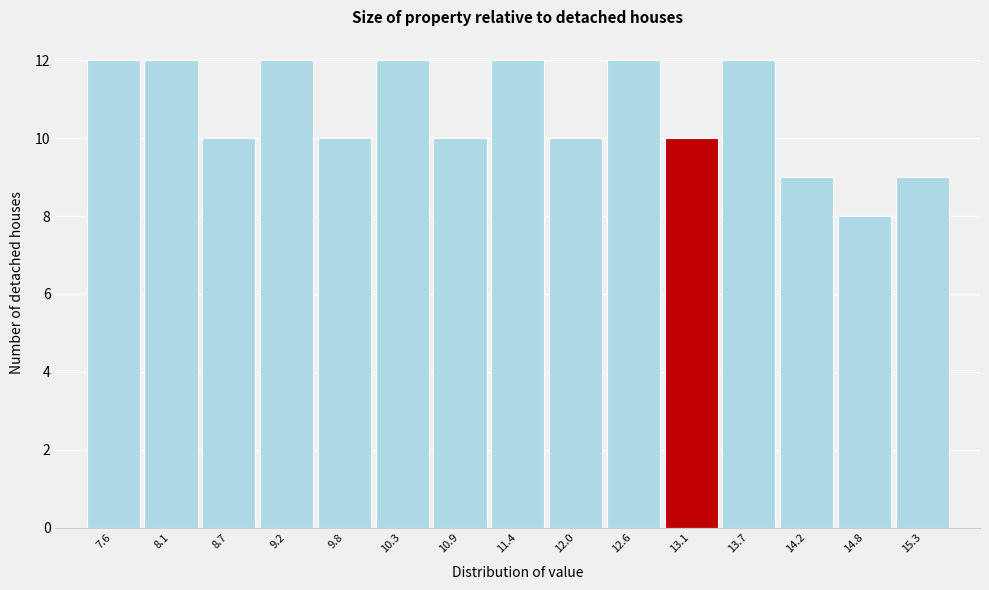

Reading left to right, list every bar in this chart as the range it spans on the x-axis followed by its height. Neither the bar edges nor the heights are printed on the chart, so give them approximately, as read against the axes.

7.3 to 7.9: 12
7.9 to 8.4: 12
8.4 to 9.0: 10
9.0 to 9.5: 12
9.5 to 10.1: 10
10.1 to 10.6: 12
10.6 to 11.2: 10
11.2 to 11.7: 12
11.7 to 12.3: 10
12.3 to 12.8: 12
12.8 to 13.4: 10
13.4 to 13.9: 12
13.9 to 14.5: 9
14.5 to 15.0: 8
15.0 to 15.6: 9